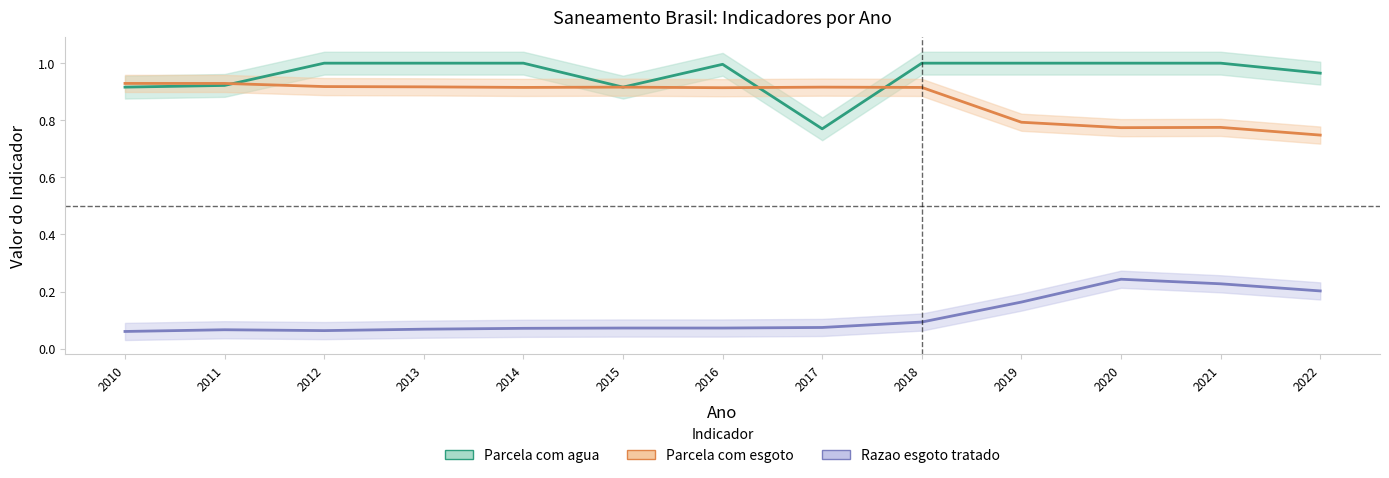

What is the difference between the second highest and second lowest values in the Parcela com esgoto series?

0.2